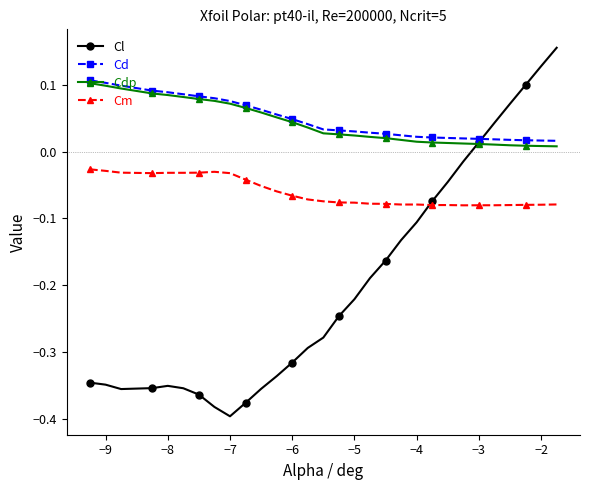

Which series has the widest spread of values?

Cl